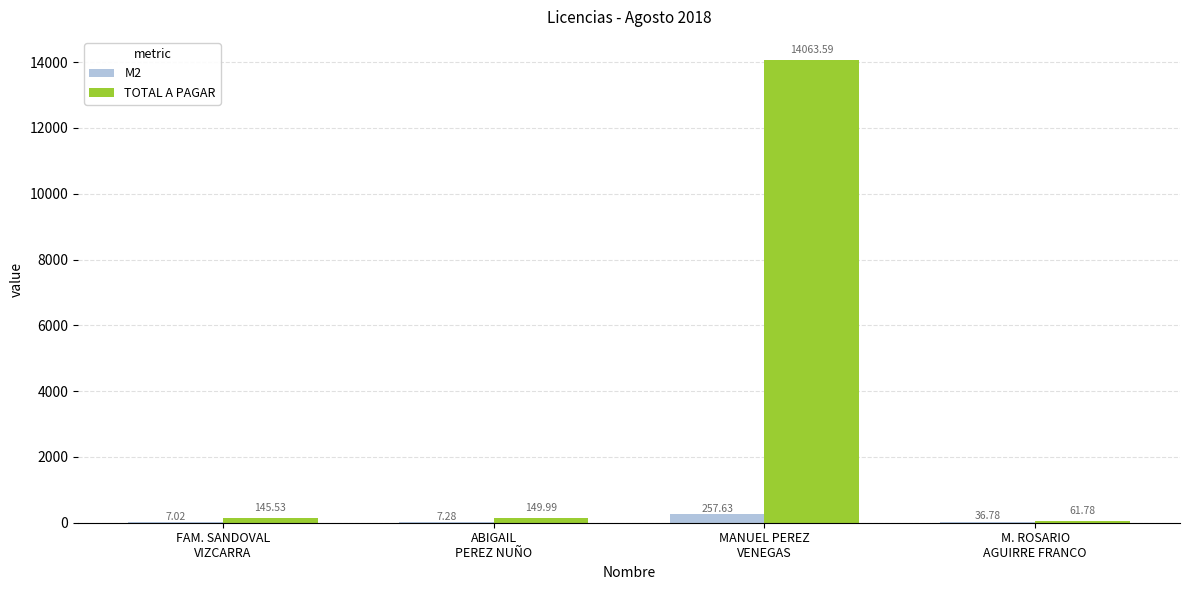

At which label does TOTAL A PAGAR reach its peak?

MANUEL PEREZ
VENEGAS